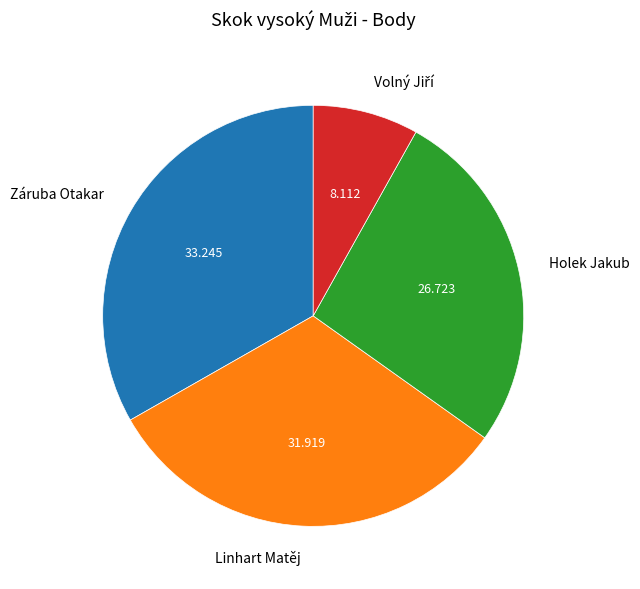

Does any single category account for the majority?

No